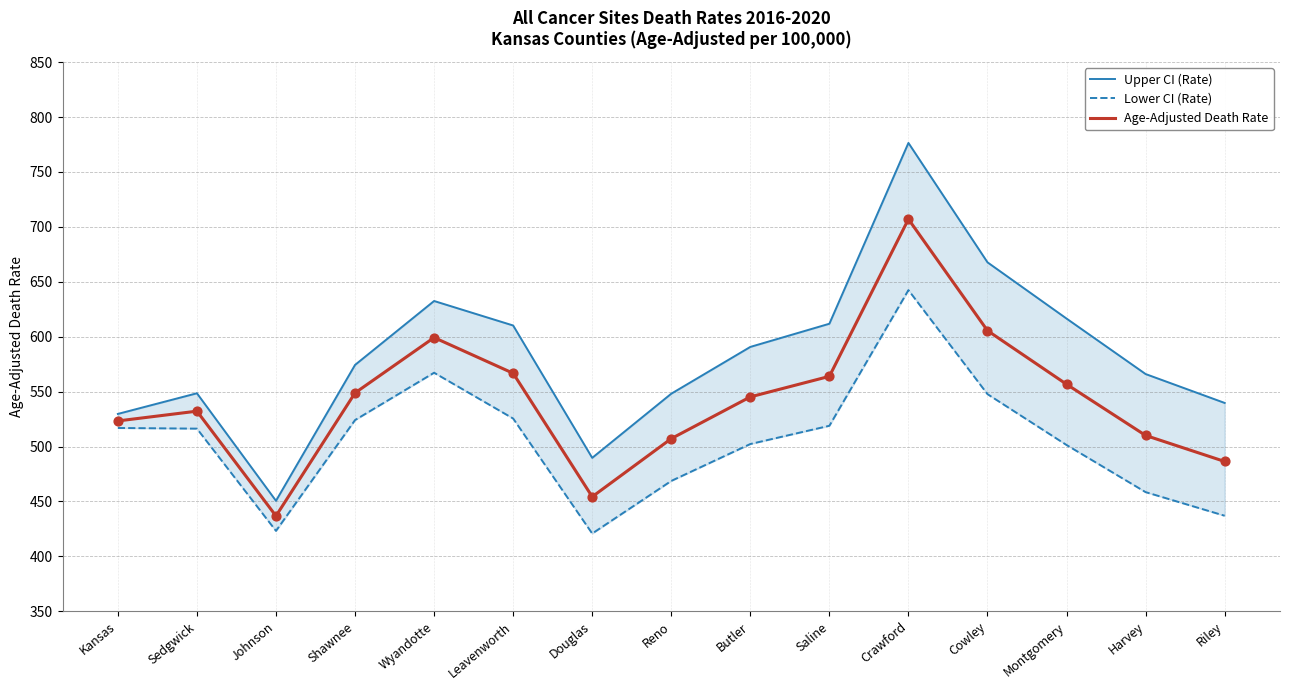

Which series reaches the minimum Y coordinate?

Lower CI (Rate)